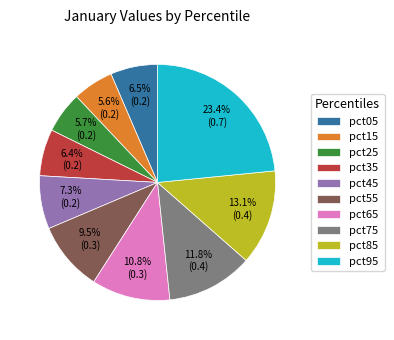

To the nearest percent, what is the average slice percentage?

10%